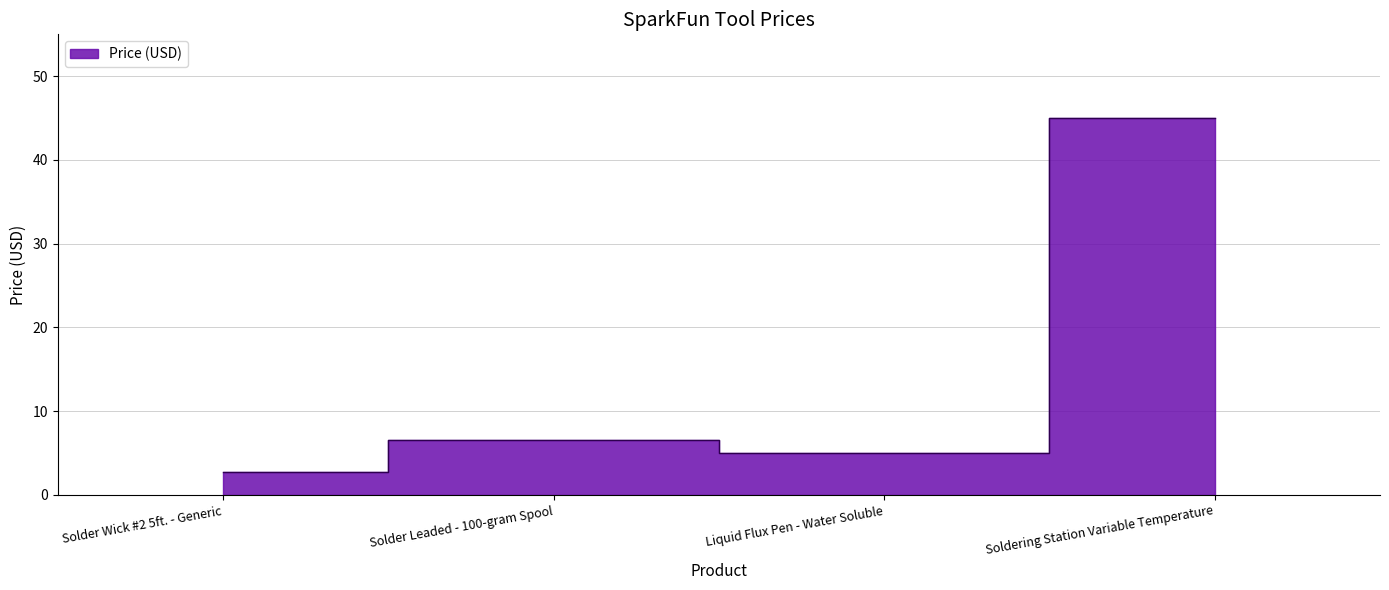

What is the greatest value displayed?

45.0